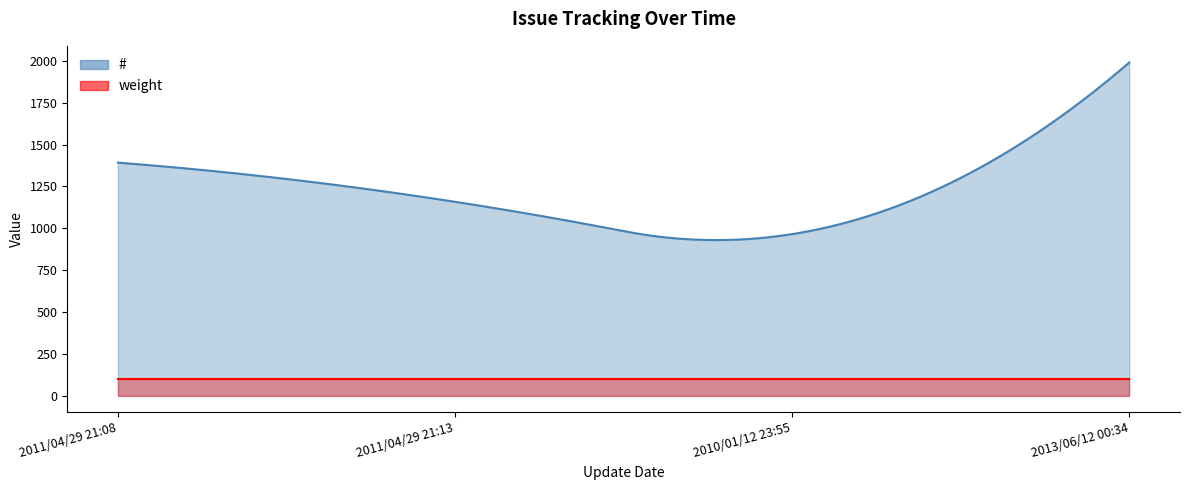

What is the value of the # point at the 4th from the left?

1990